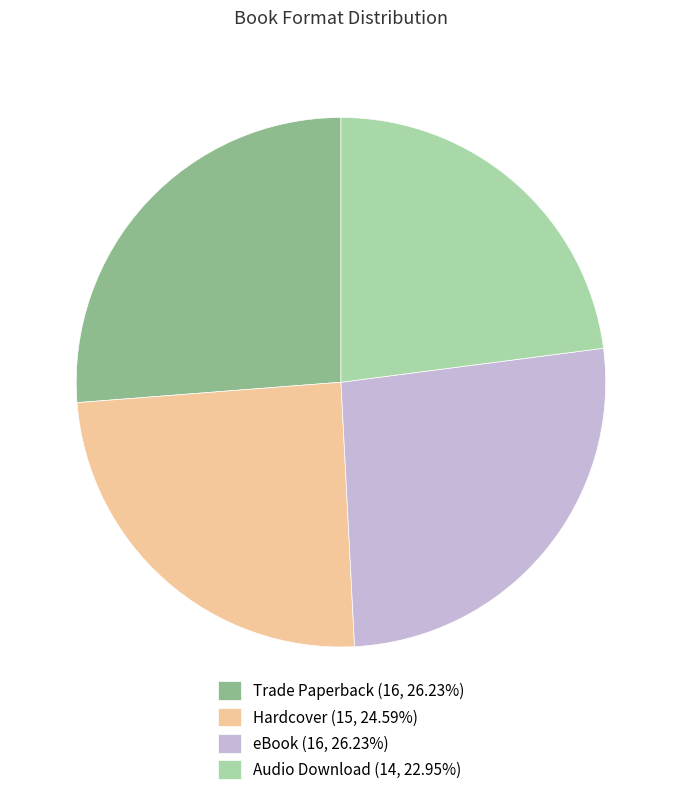

True or false: Audio Download accounts for 14% of the total.

False